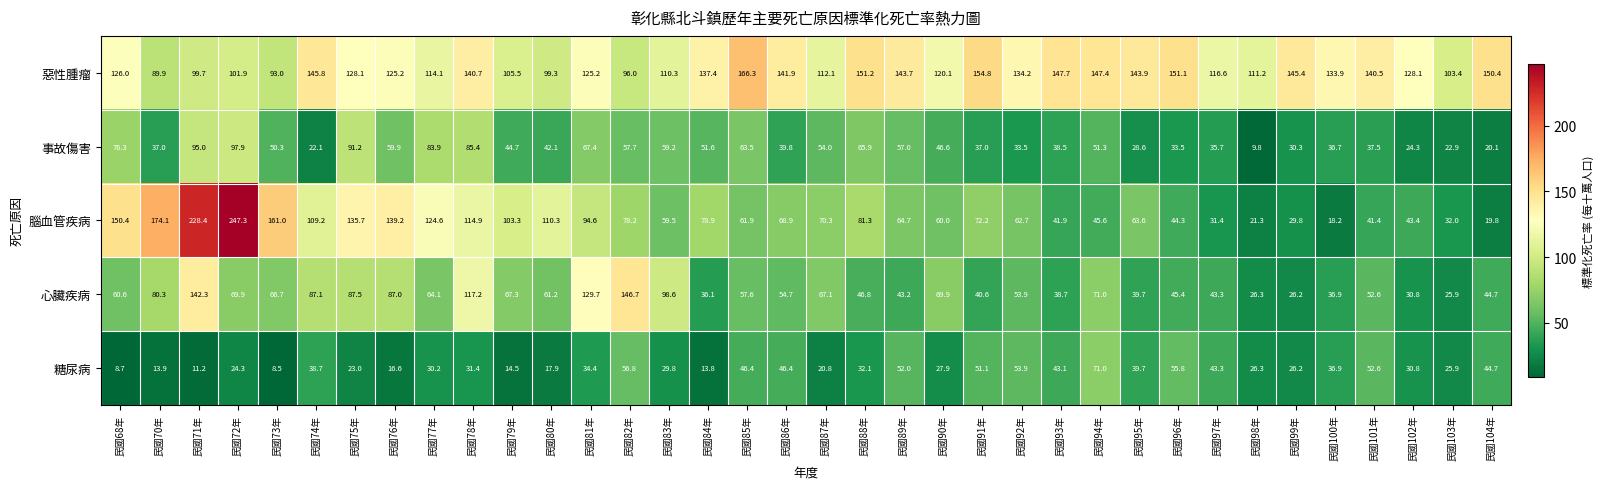

How many series are shown in this chart?

5